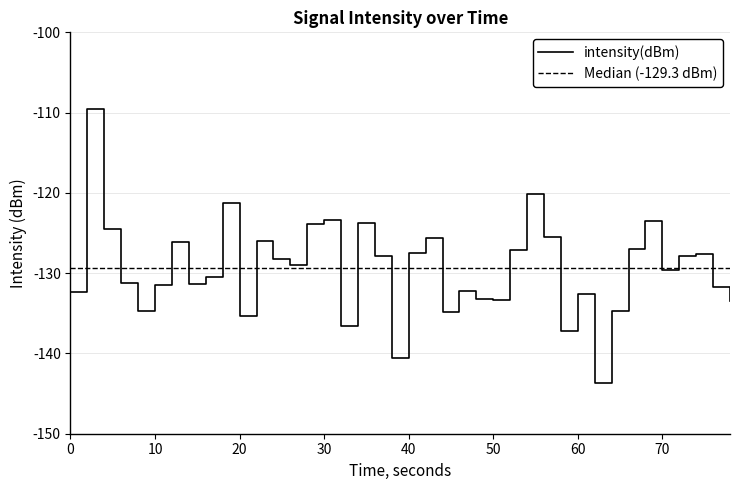

How many interior local valleys (lower than both neighbors) does the data have?

11